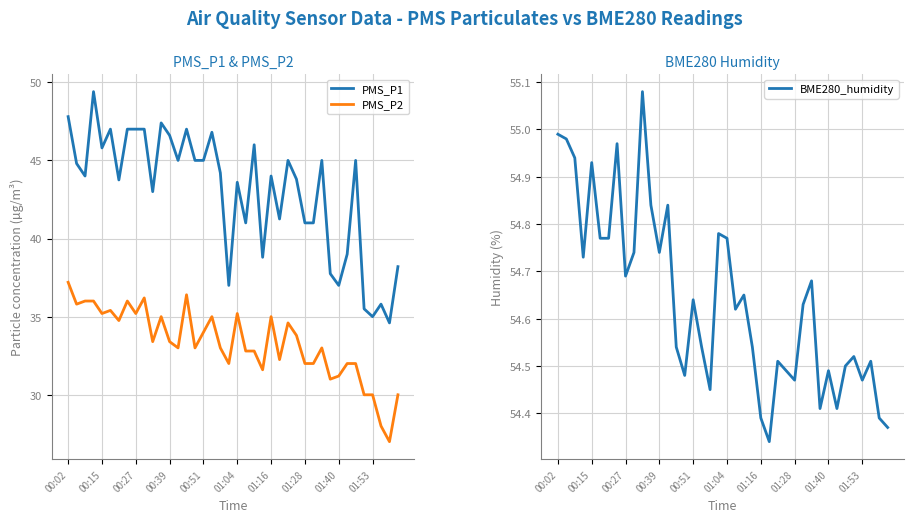

True or false: PMS_P1 and PMS_P2 cross at least once.

False